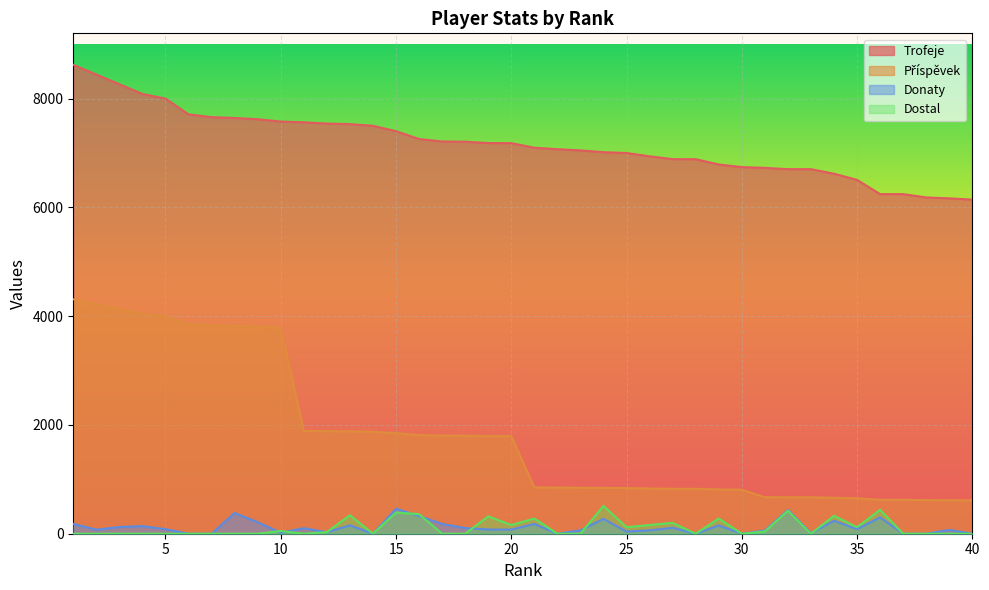

Rank the series at 15 from lowest to highest value.

Dostal, Donaty, Příspěvek, Trofeje